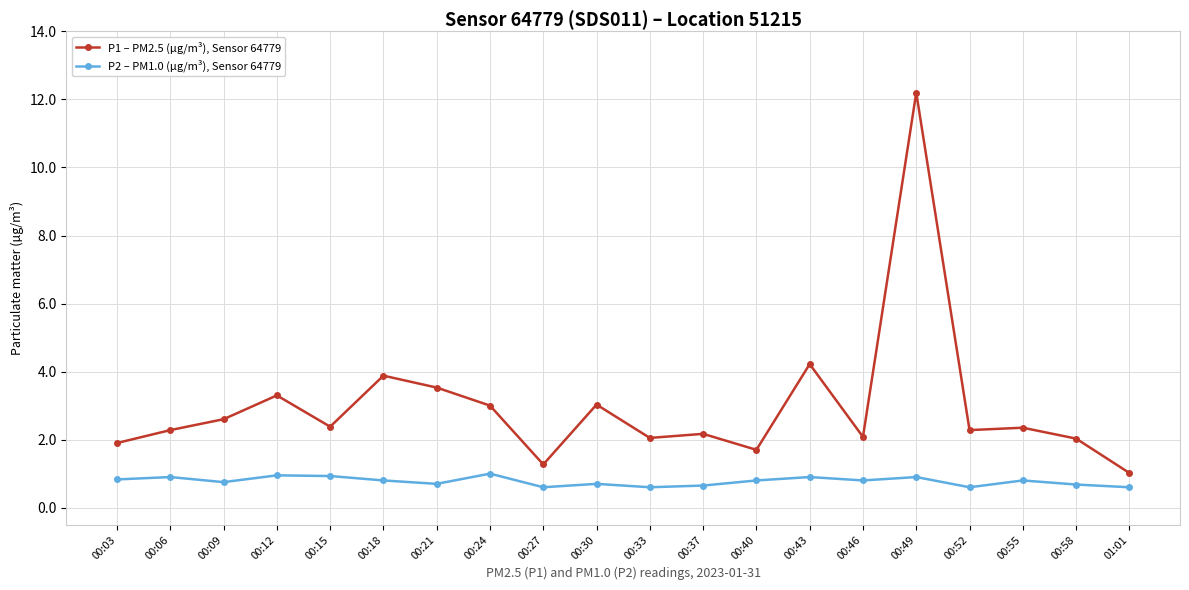

What is the sum of all P2 – PM1.0 (µg/m³), Sensor 64779 values?

15.5